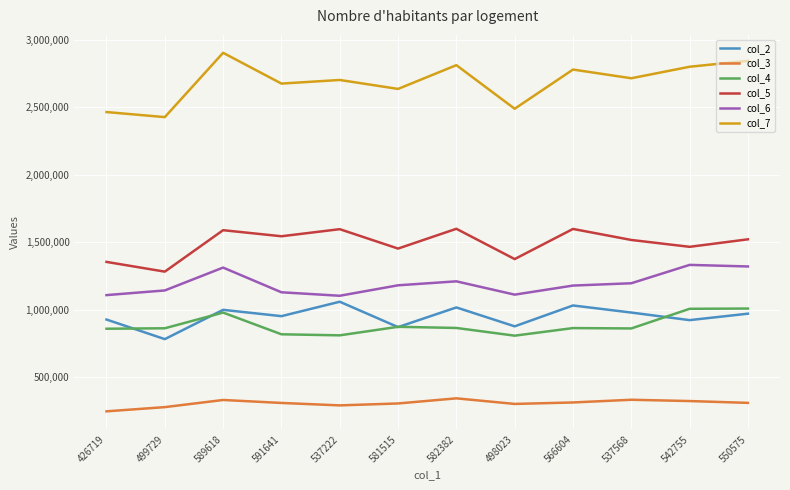

The value of col_7 at 499729 is 4308466. True or false?

False